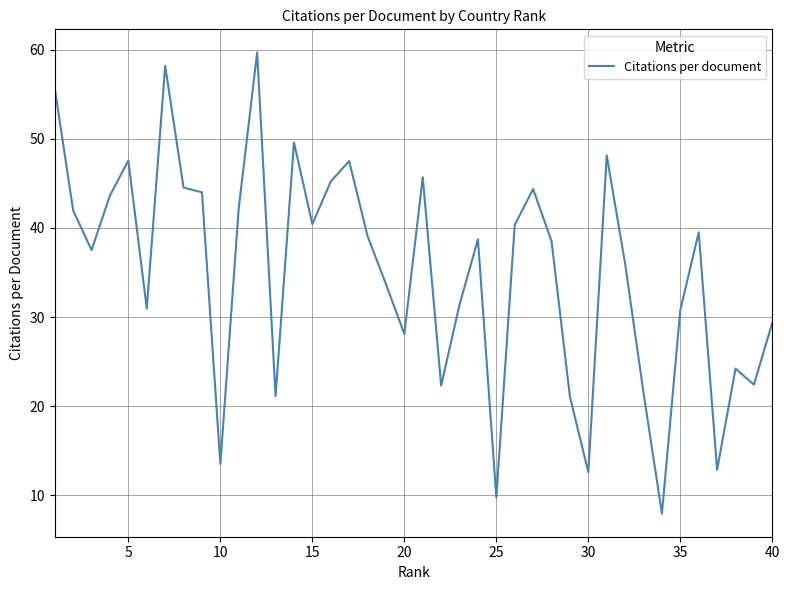

What is the smallest value displayed?

7.9